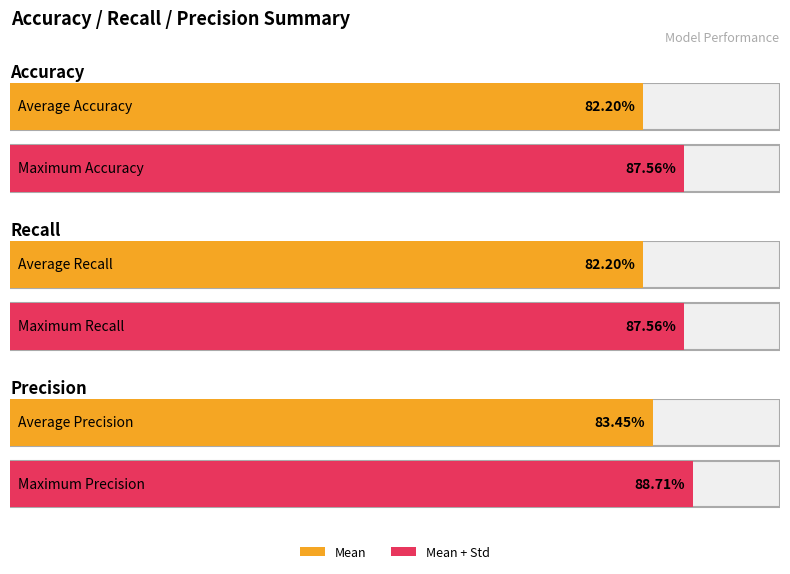

Is it true that Mean equals 1.2 at Recall?

False